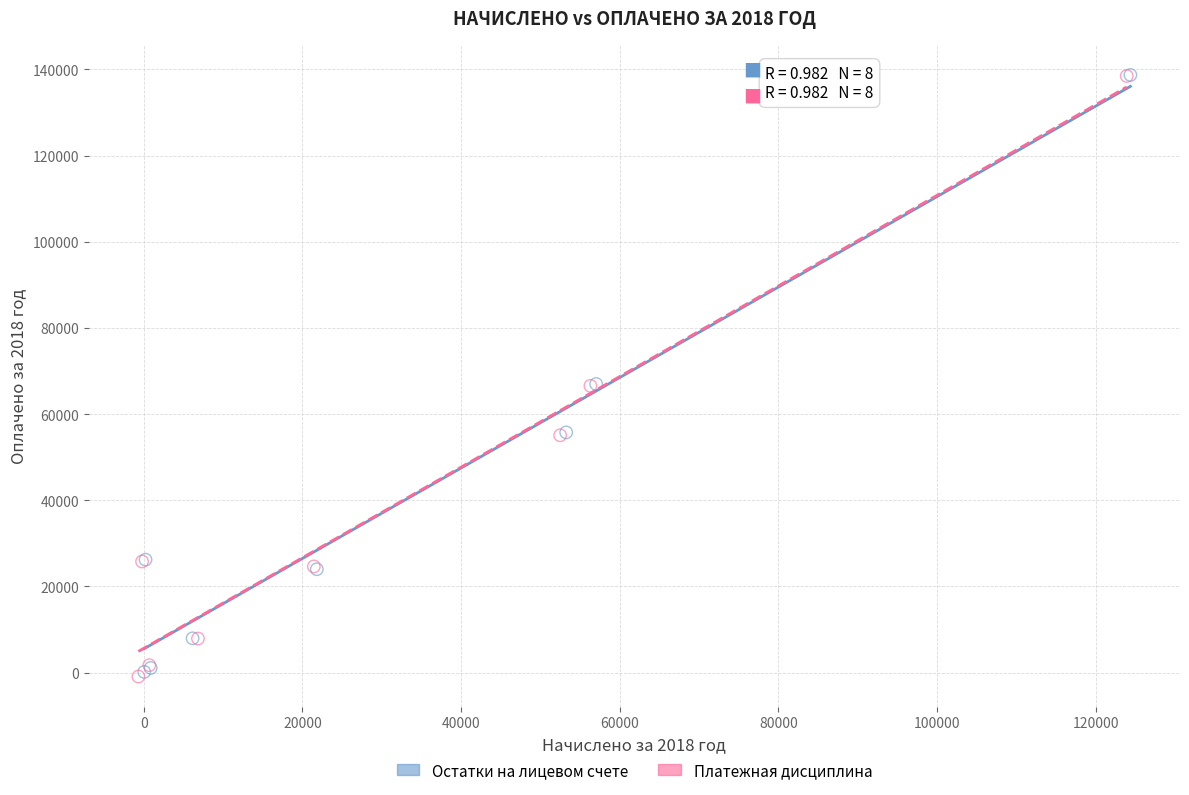

What are all the series names shown in the legend?

Остатки на лицевом счете, Платежная дисциплина